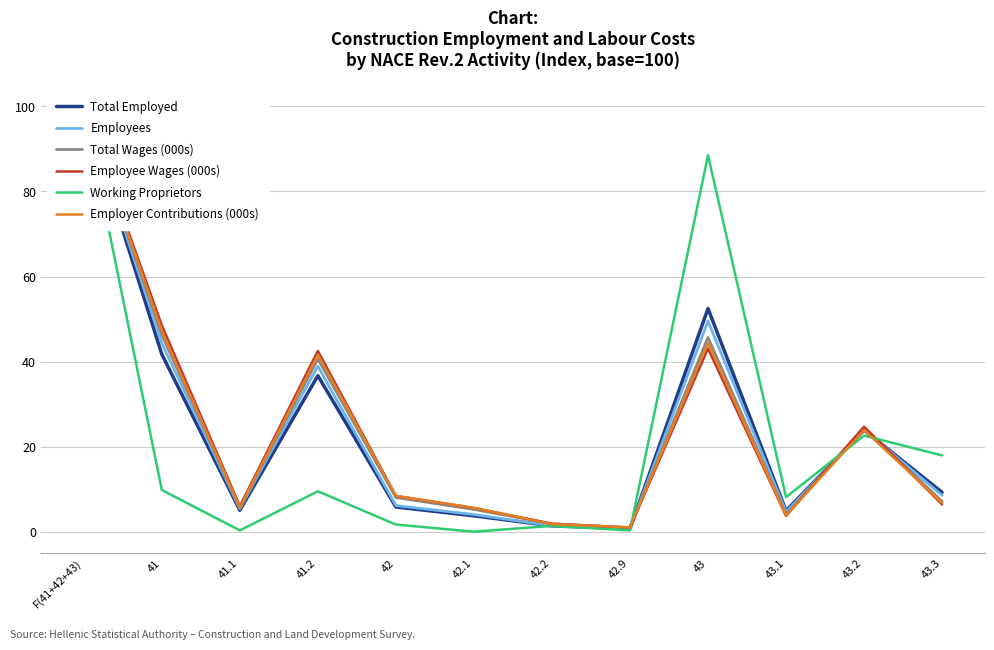

Reading right to left, extract all data points from this chart.

Total Employed: 9.2	23.9	4.9	52.5	0.7	1.4	3.7	5.8	36.7	5.0	41.7	100.0
Employees: 8.5	24.0	4.7	49.5	0.7	1.4	4.0	6.1	38.9	5.4	44.3	100.0
Total Wages (000s): 7.1	24.4	4.0	45.7	0.9	1.8	5.3	8.0	40.6	5.7	46.3	100.0
Employee Wages (000s): 6.4	24.7	3.7	43.1	1.0	1.9	5.6	8.4	42.5	6.0	48.5	100.0
Working Proprietors: 17.9	22.6	8.1	88.5	0.3	1.4	0.0	1.7	9.5	0.3	9.8	100.0
Employer Contributions (000s): 6.8	23.9	3.8	44.4	1.0	1.8	5.6	8.4	41.6	5.7	47.2	100.0